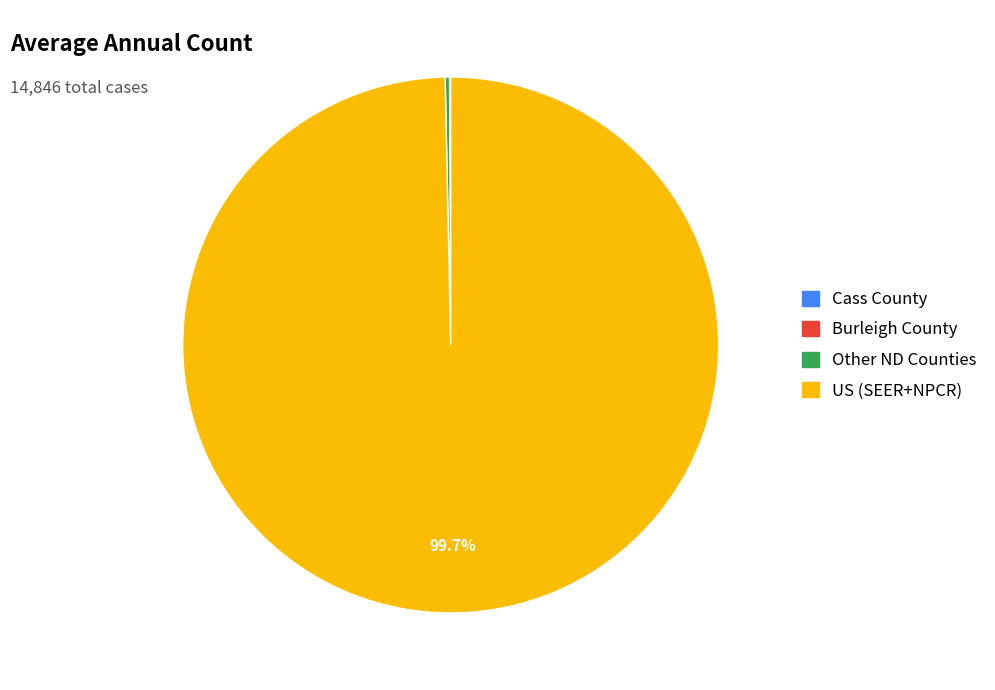

Which slice is the largest?

US (SEER+NPCR)